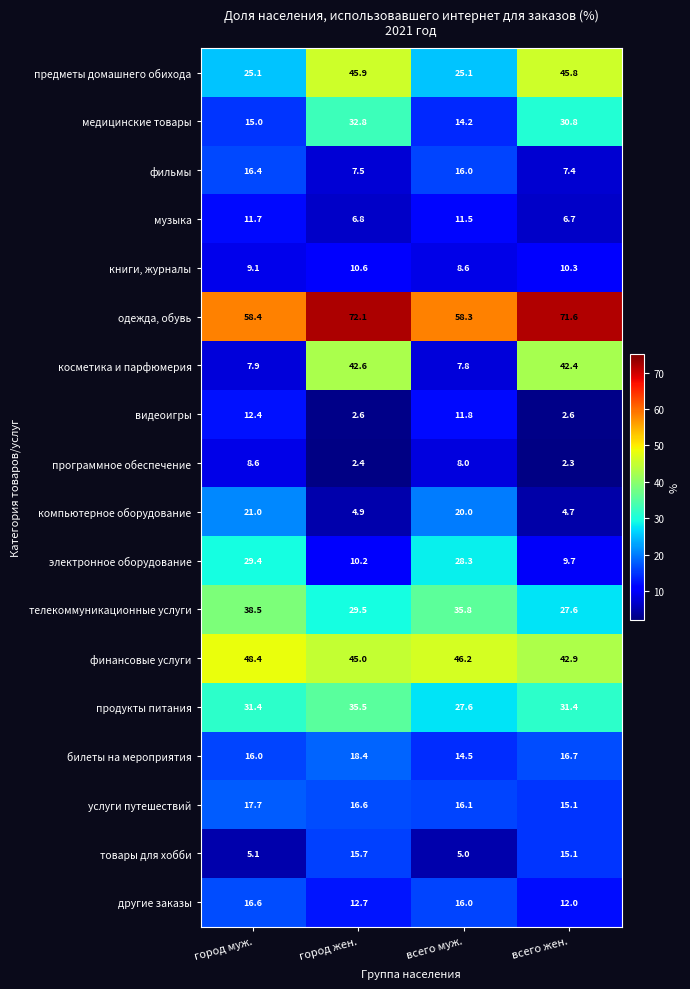

Where does the электронное оборудование series first go above 28?

город муж.